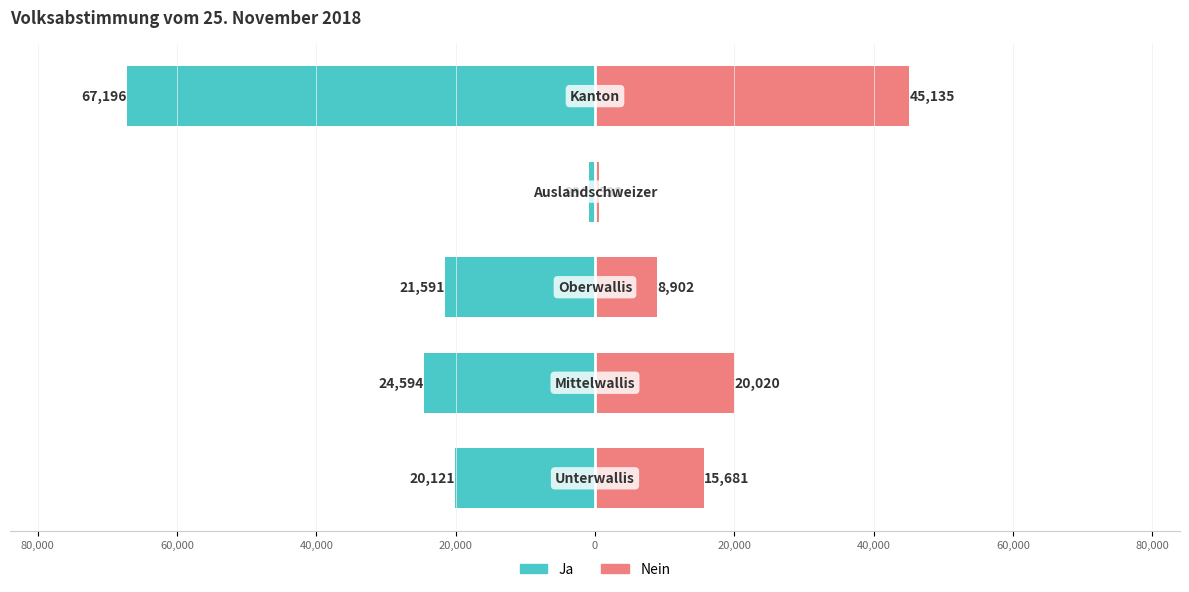

Between 60,000 and 20,000, which series saw the biggest shift?

Ja